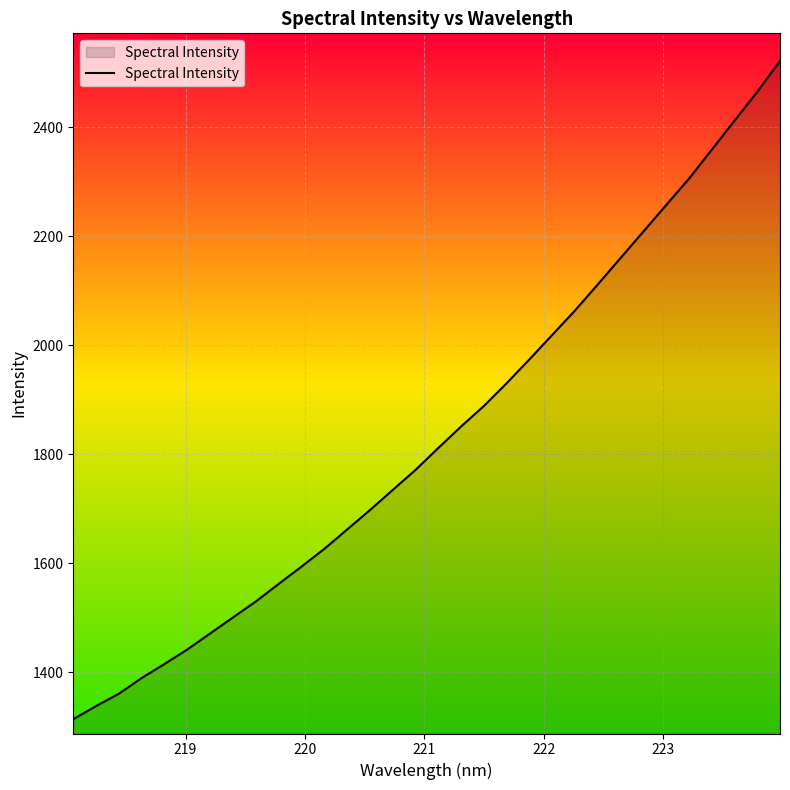

What is the smallest value displayed?

1314.0